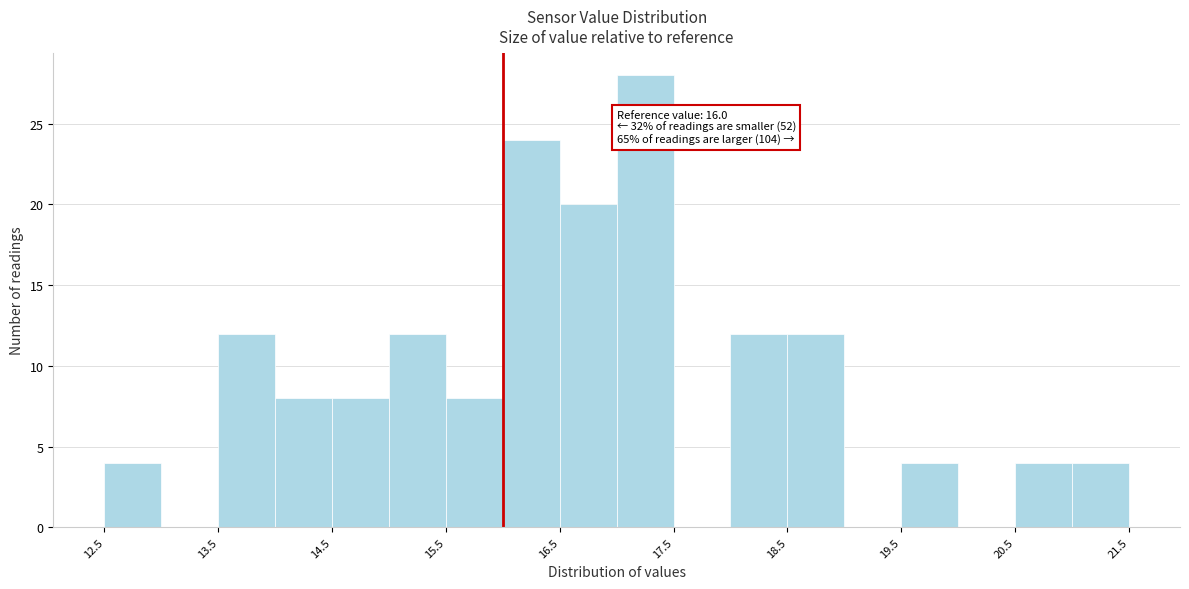

Over which range of the x-axis is the bar tallest?

17.0 to 17.5